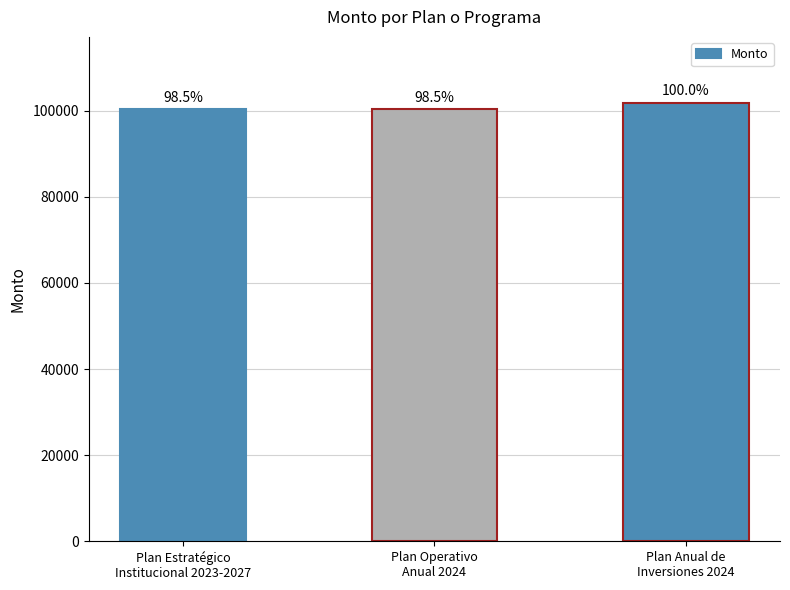

What is the smallest value displayed?

100375